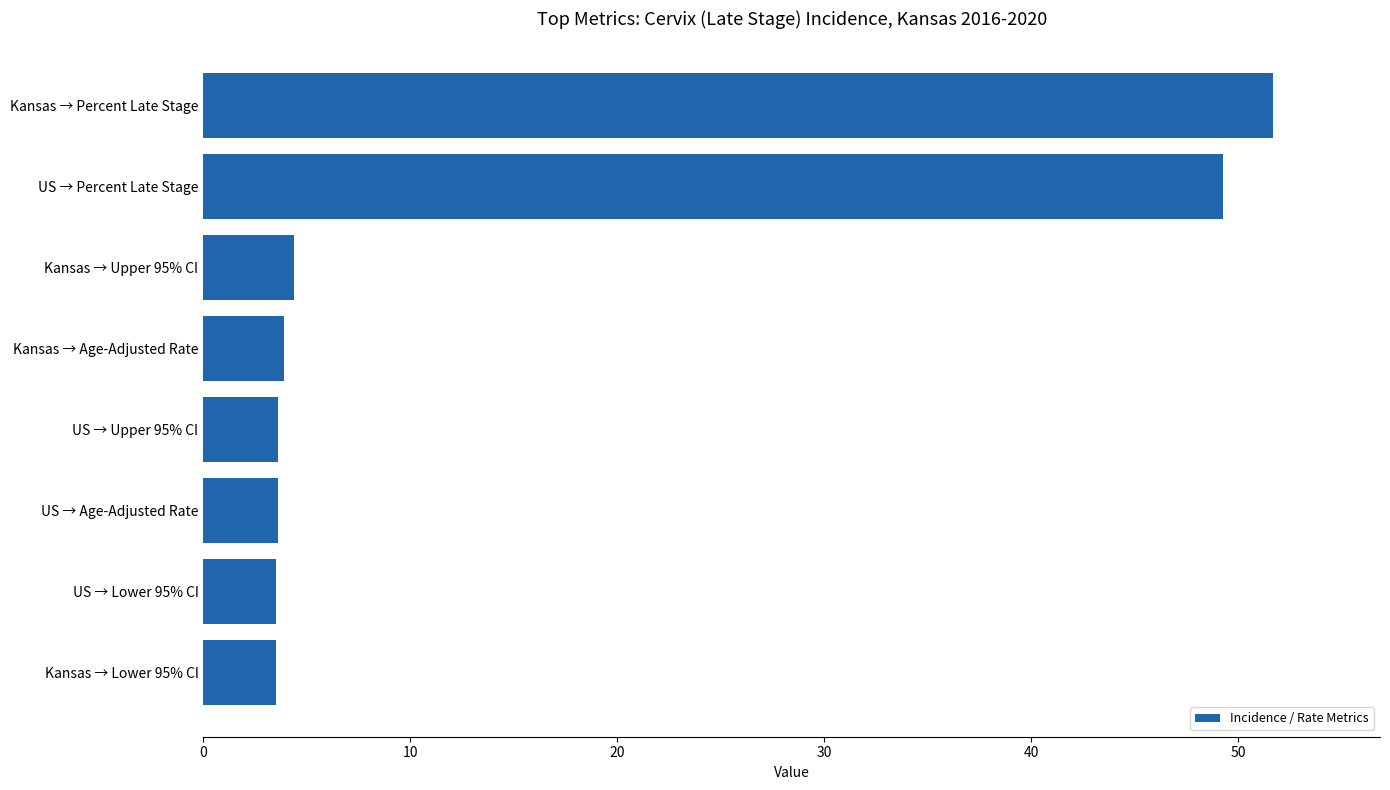

Approximately how many times larger is the value at Kansas → Percent Late Stage compared to US → Upper 95% CI?

14.4